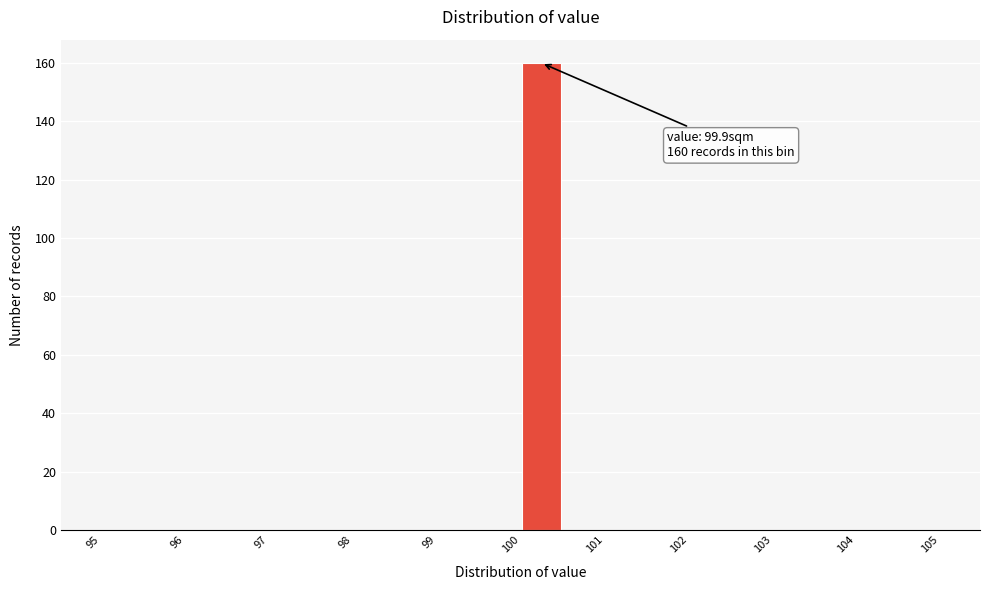

Over which range of the x-axis is the bar tallest?

99.9 to 100.4